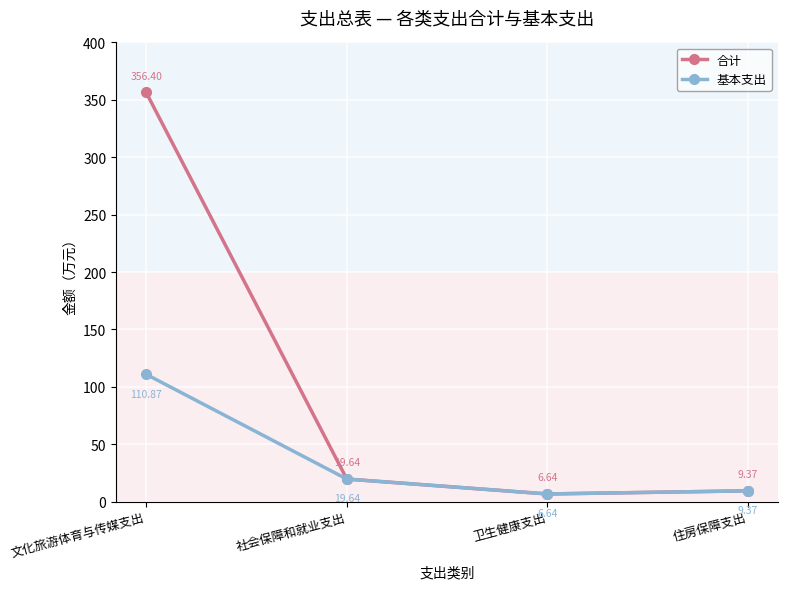

At which label does 合计 reach its minimum?

卫生健康支出